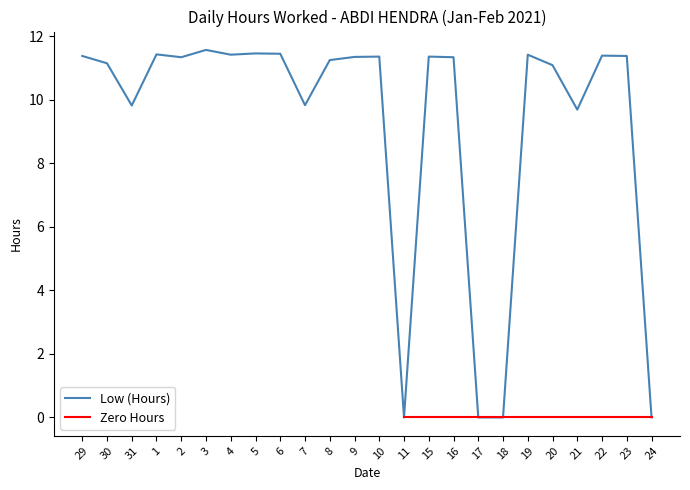

What is the label of the 19th point from the left?

19